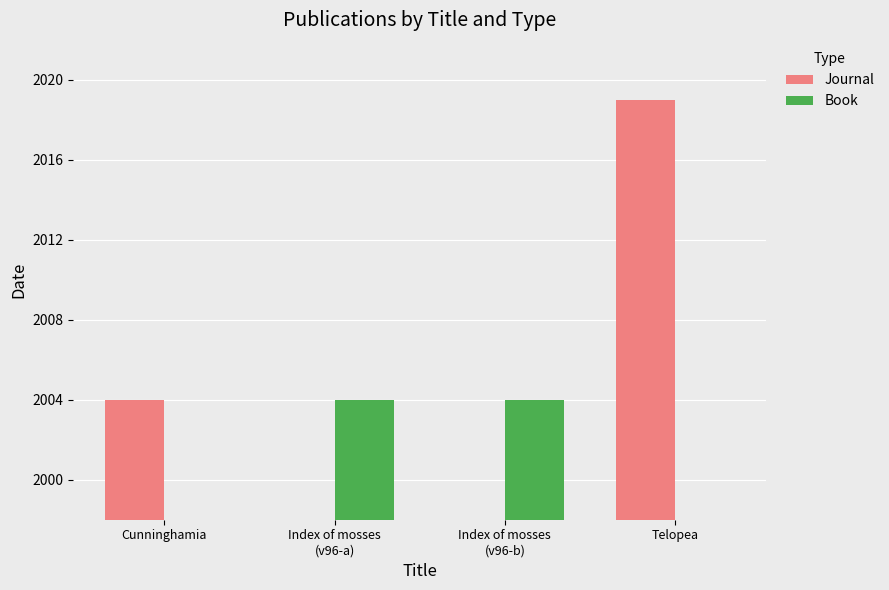

Which series has the widest spread of values?

Journal